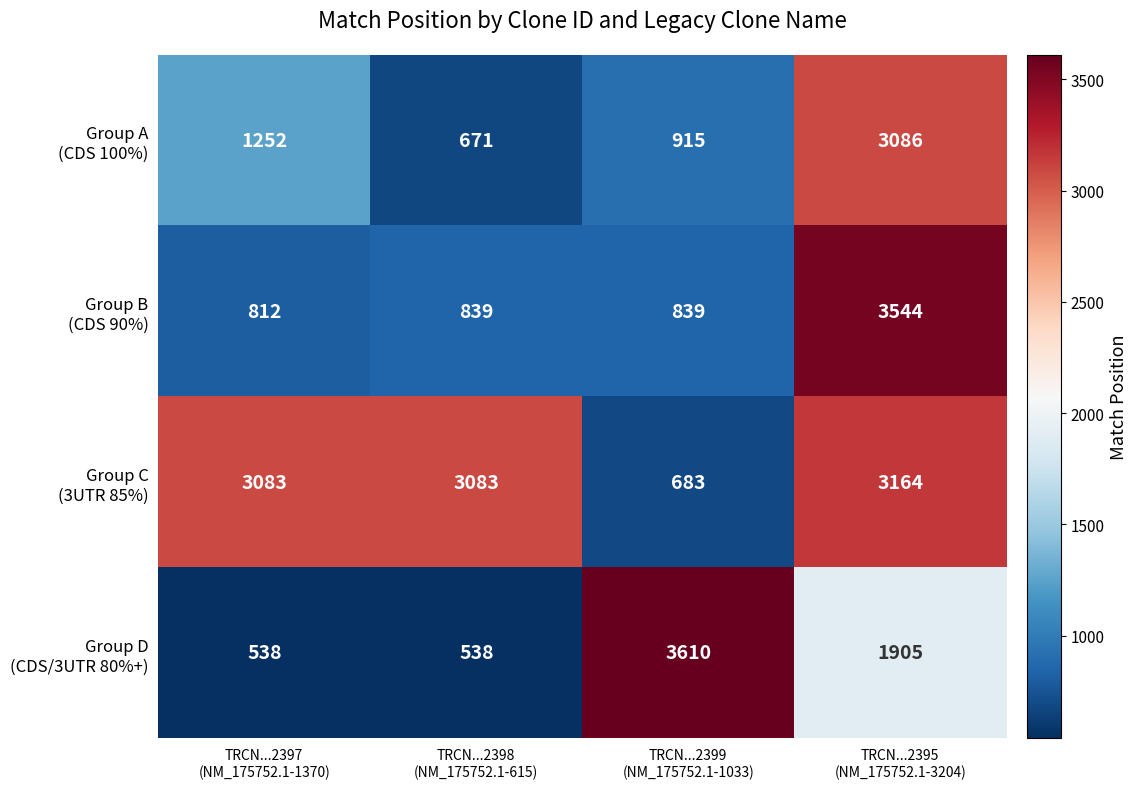

At how many categories does at least one series exceed 1404?

4